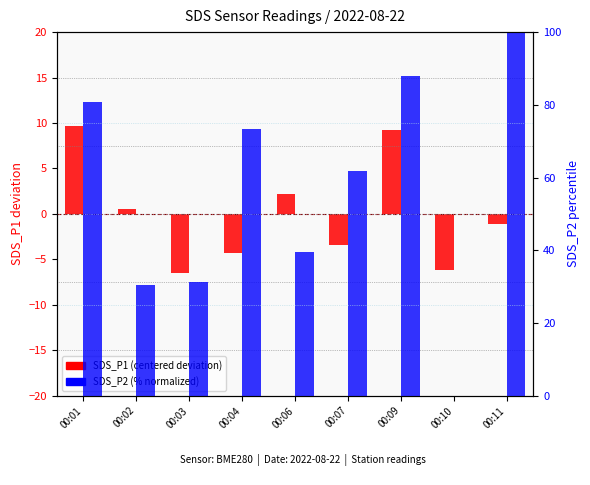

The value of SDS_P2 (% rank) at 00:01 is 134.7. True or false?

False